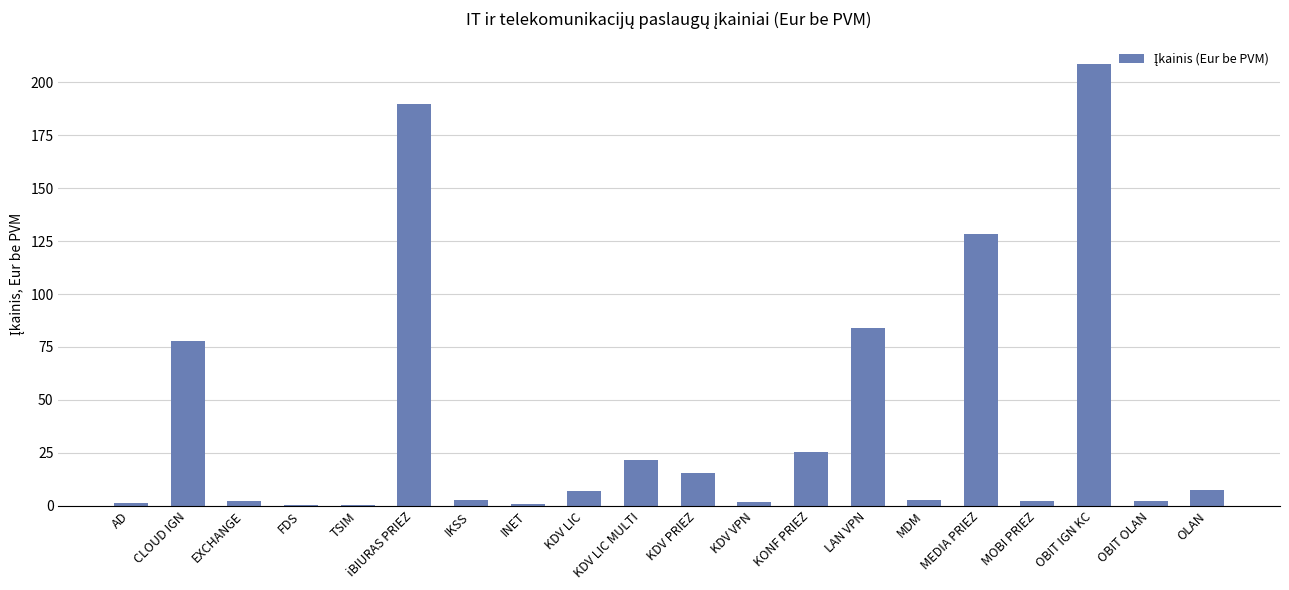

Count the number of categories in the chart.

20